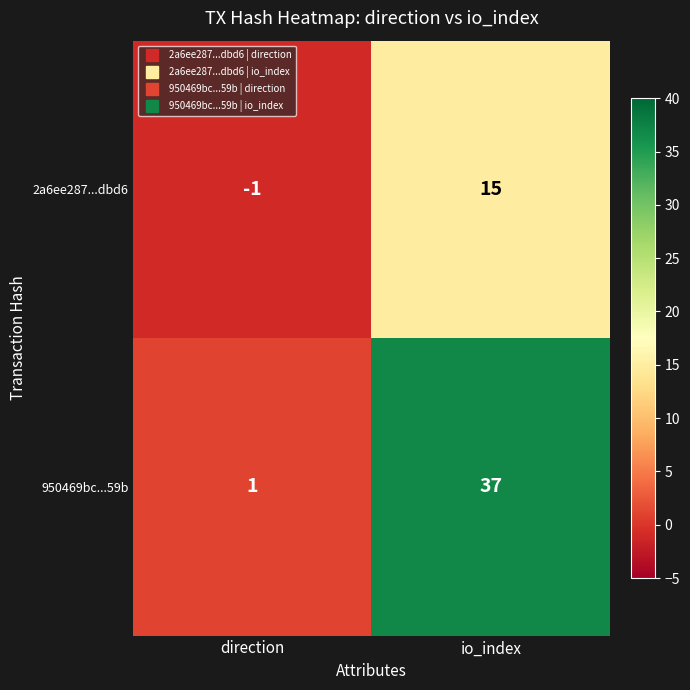

The value of 950469bc...59b at io_index is 64. True or false?

False